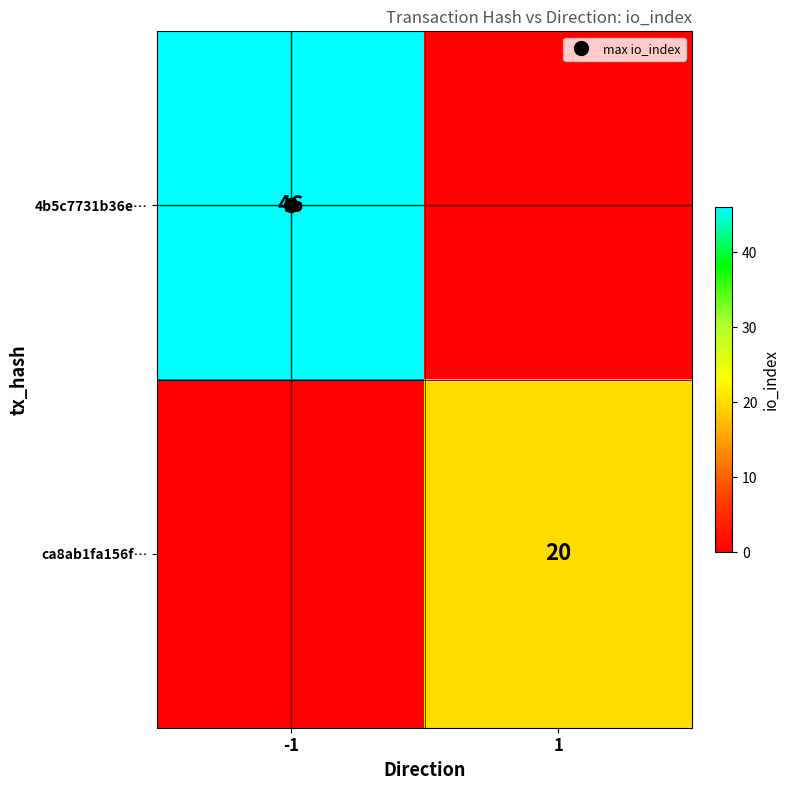

What is the approximate value of 4b5c7731b36e… at -1?

46